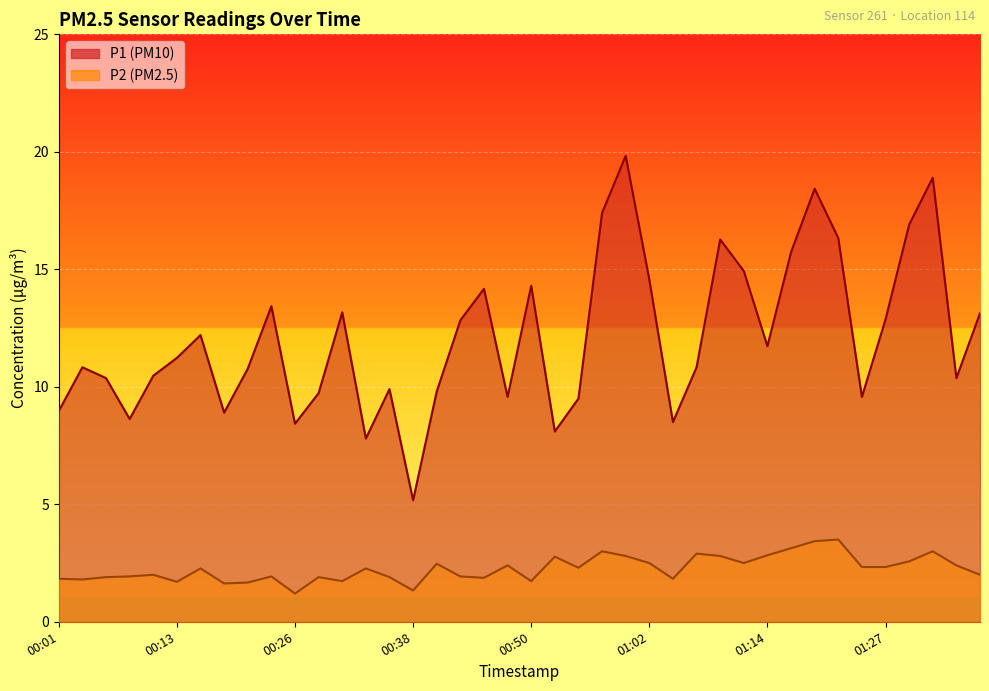

At 00:01, list the series in order from largest to smallest.

P1, P2